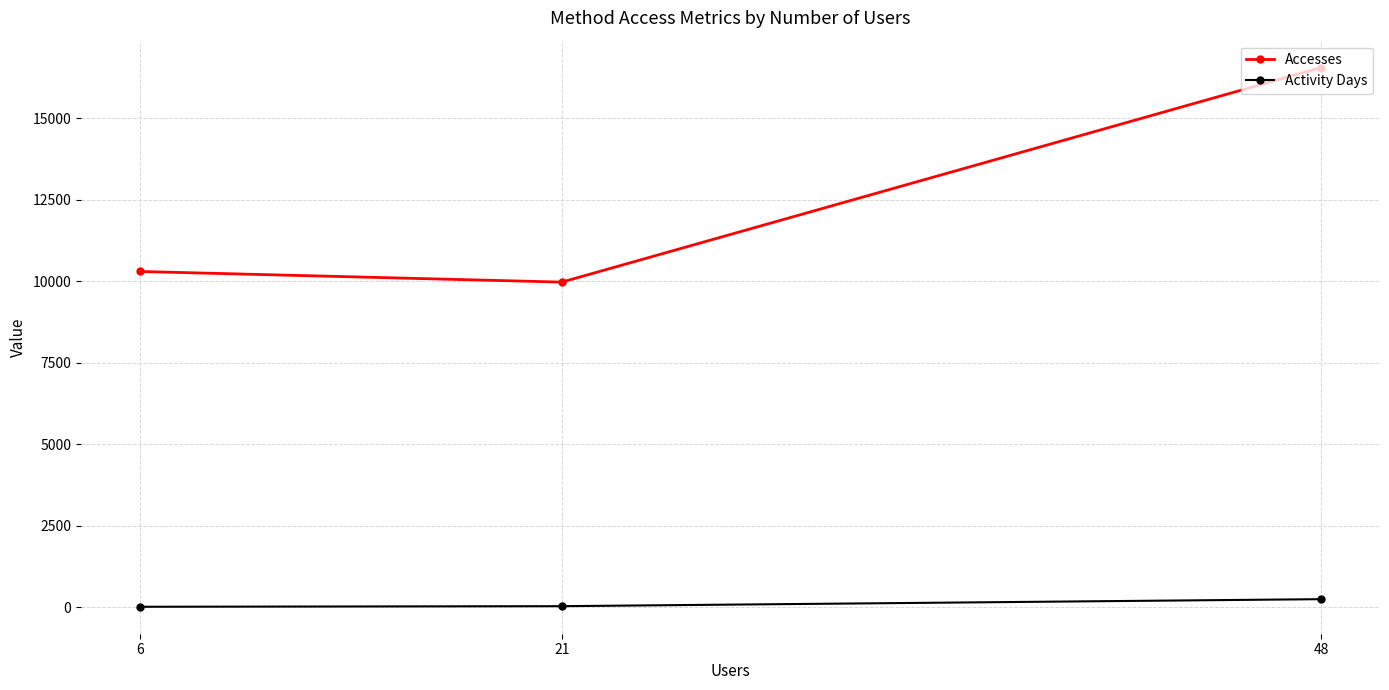

The value of Accesses at 6 is 17139. True or false?

False